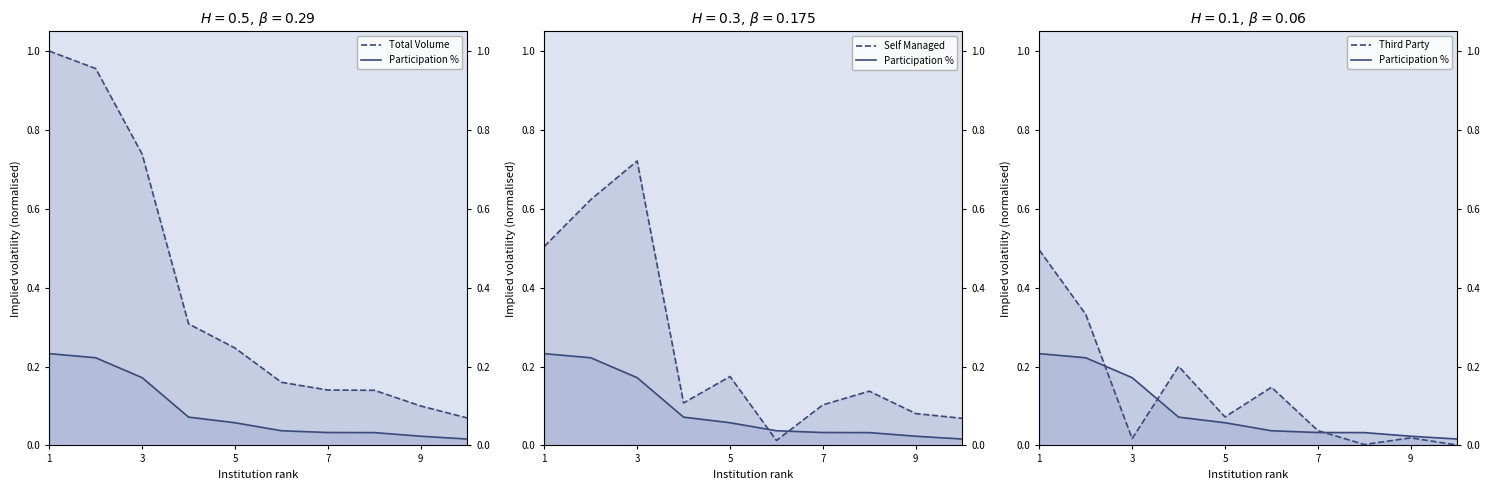

What is the difference between the maximum and second lowest values in the Total Volume series?

0.9